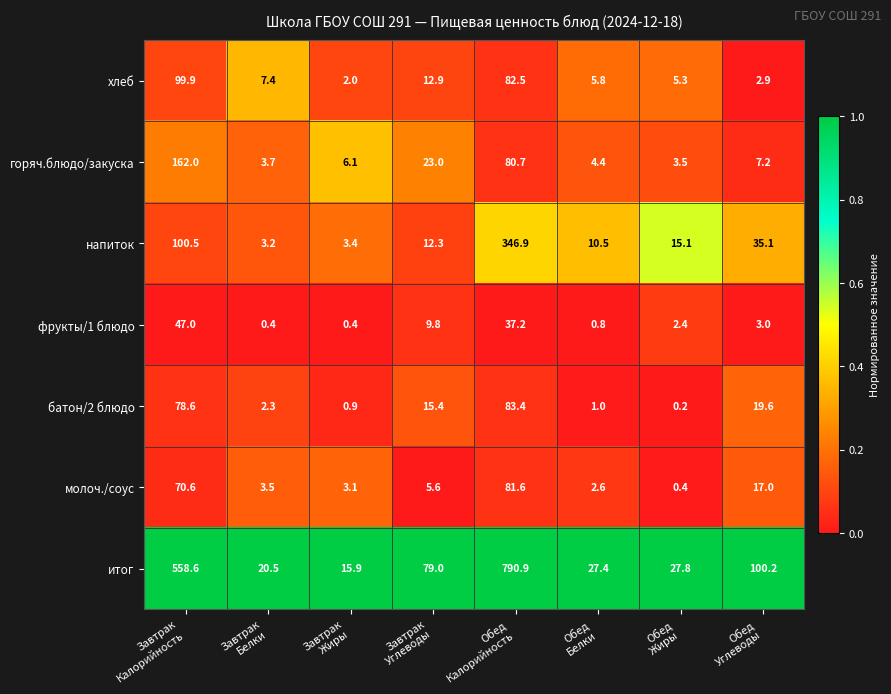

What is the total value across all series at Завтрак
Углеводы?

158.0